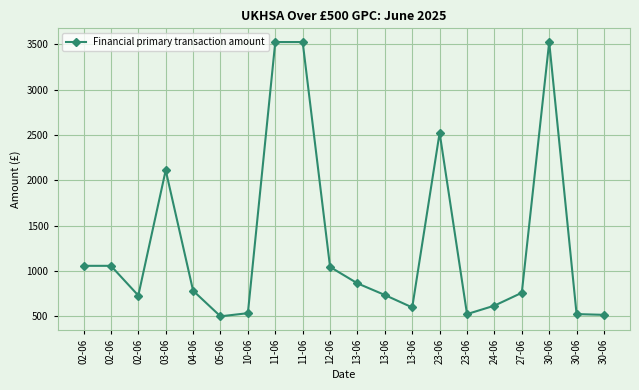

What is the label of the 16th point from the left?

24-06